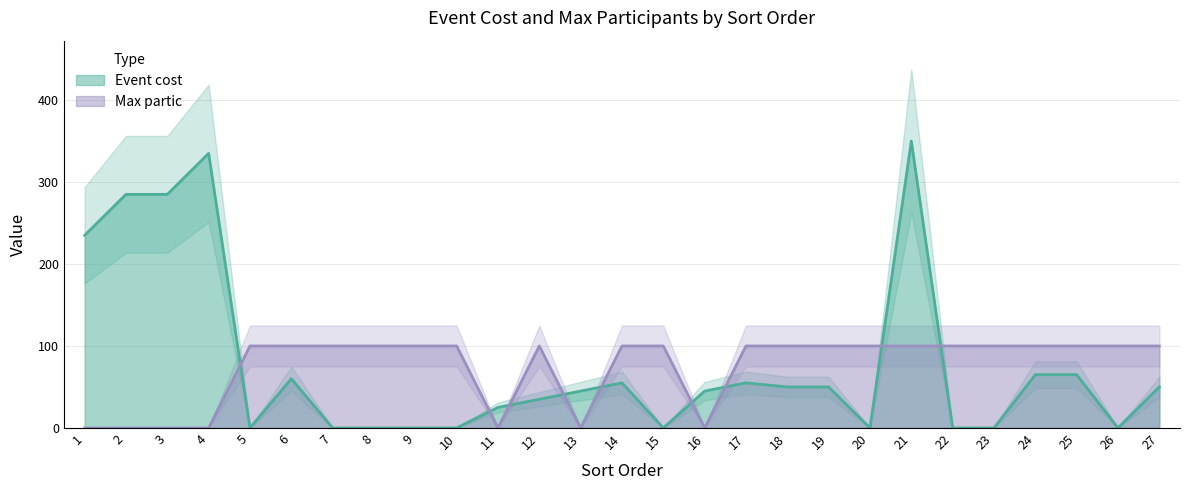

True or false: Max partic has a value of 164 at 17.

False